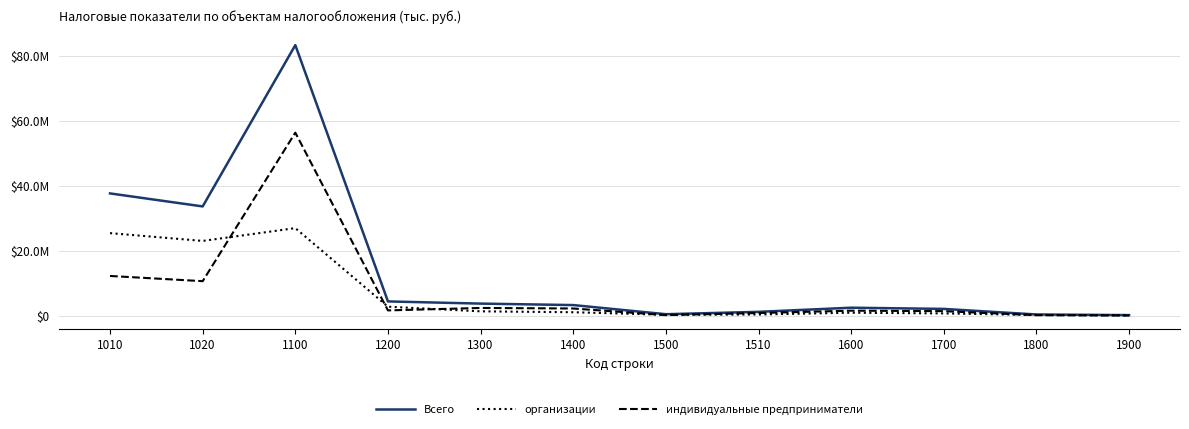

What is the average value of the организации series?

6921224